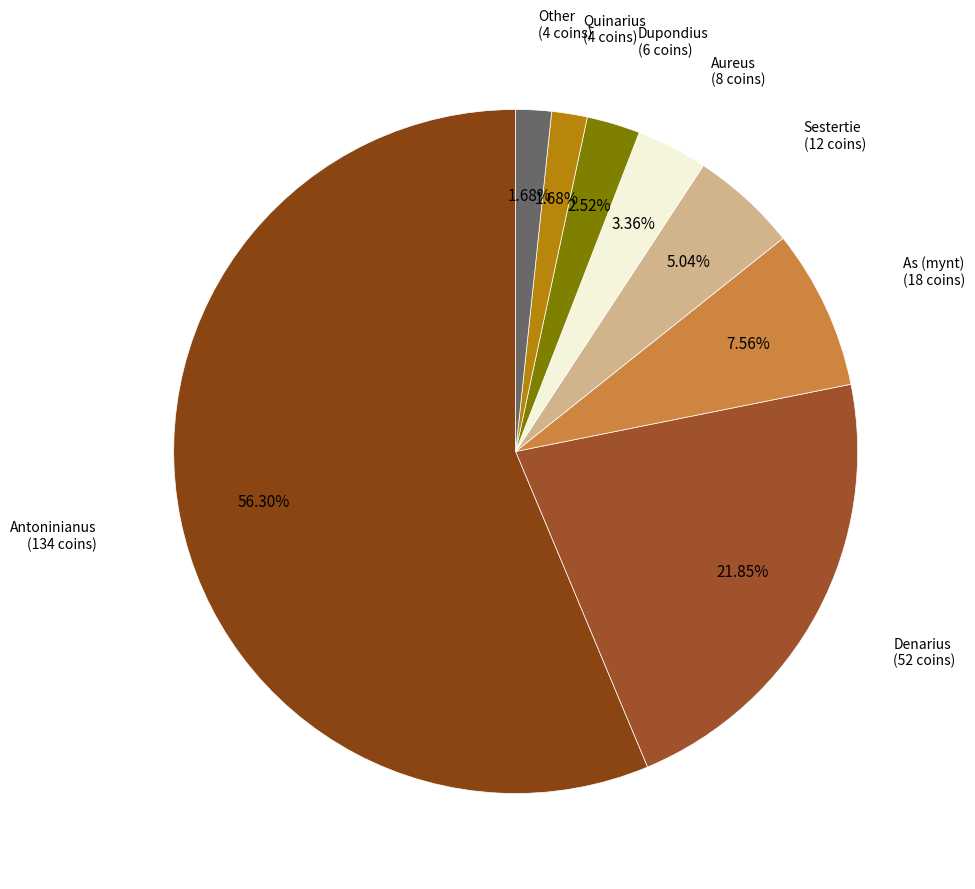

Does any single category account for the majority?

Yes